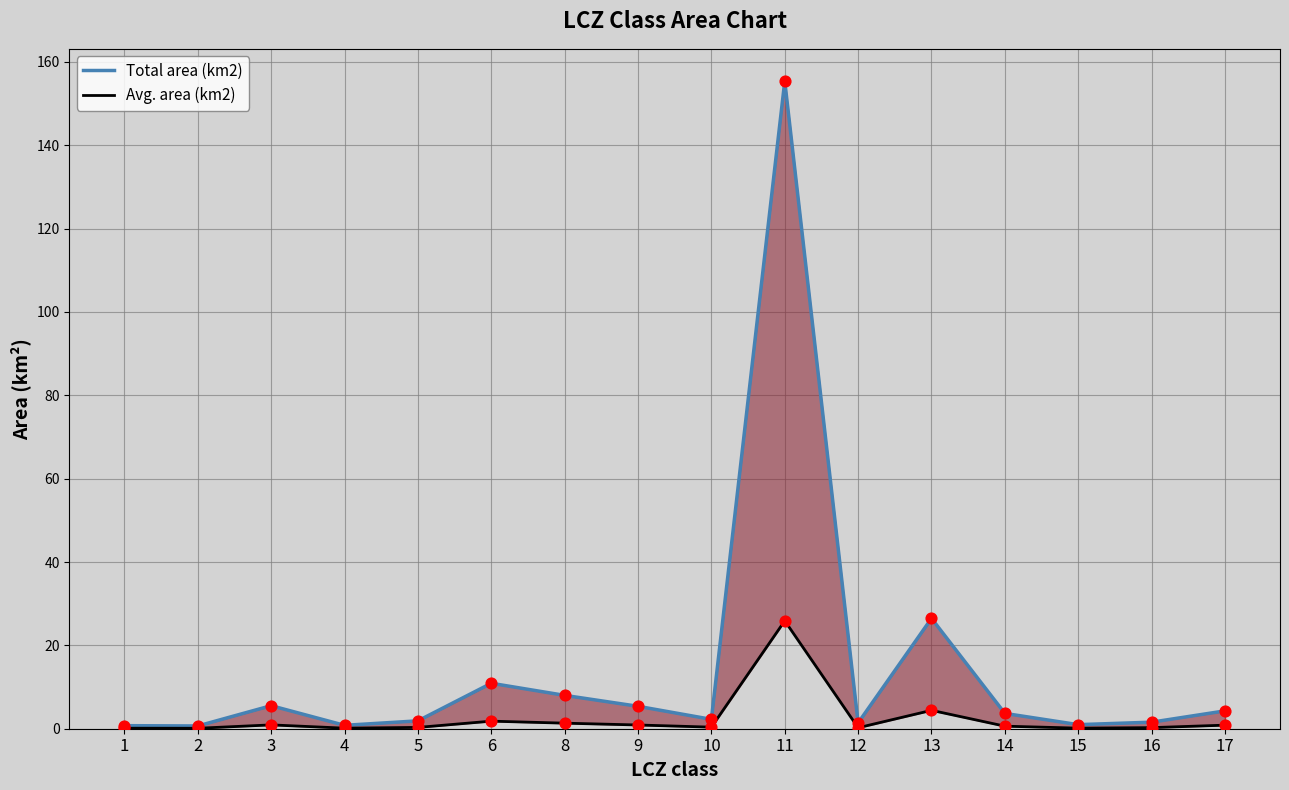

What are all the series names shown in the legend?

Total area (km2), Avg. area (km2)